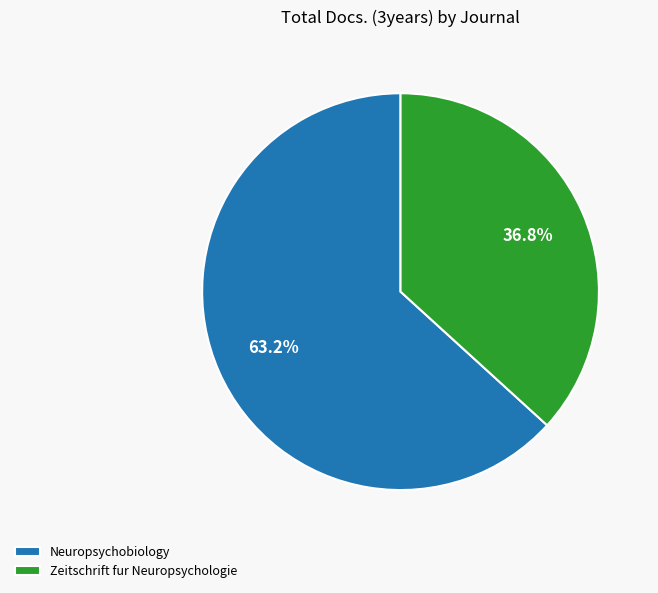

Between Neuropsychobiology and Zeitschrift fur Neuropsychologie, which is larger?

Neuropsychobiology